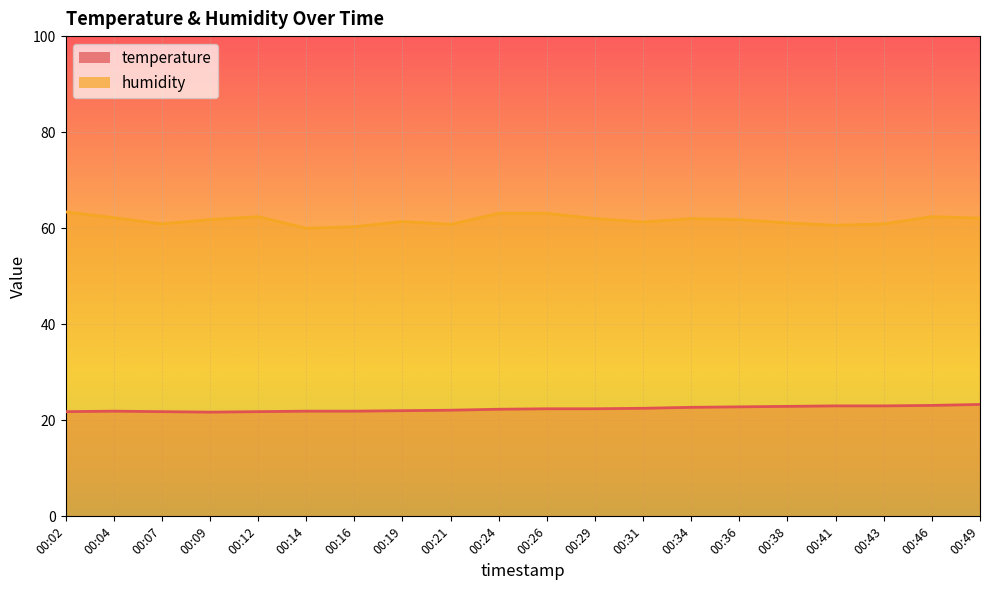

What are all the series names shown in the legend?

temperature, humidity